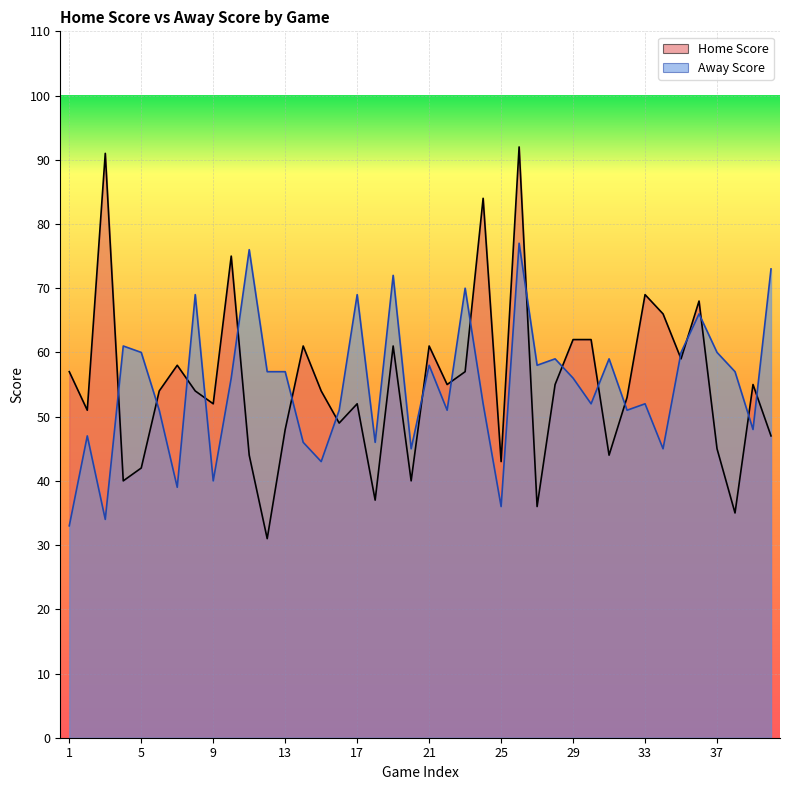

Reading left to right, extract all data points from this chart.

Home Score: 57	51	91	40	42	54	58	54	52	75	44	31	48	61	54	49	52	37	61	40	61	55	57	84	43	92	36	55	62	62	44	53	69	66	59	68	45	35	55	47
Away Score: 33	47	34	61	60	51	39	69	40	56	76	57	57	46	43	51	69	46	72	45	58	51	70	52	36	77	58	59	56	52	59	51	52	45	60	66	60	57	48	73